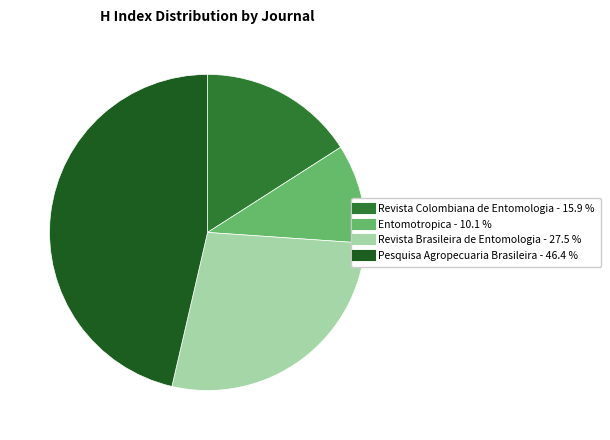

Approximately how many times larger is the value at Entomotropica compared to Revista Colombiana de Entomologia?

0.6